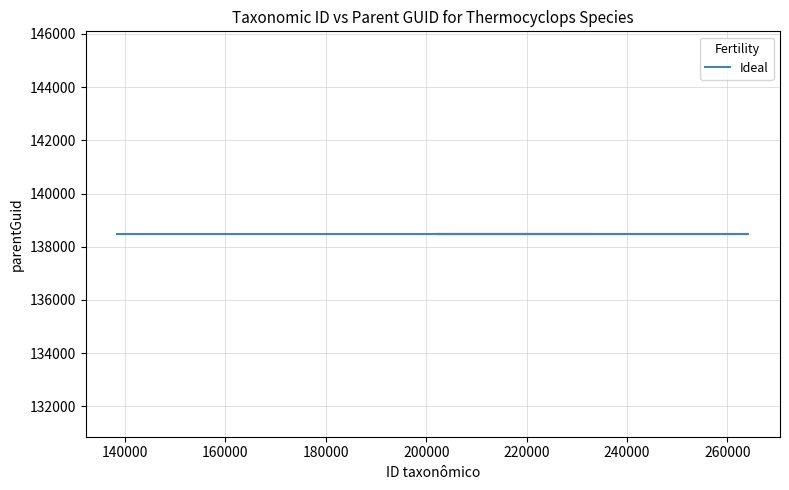

The chart shows a value of 138455 at 138455. True or false?

True